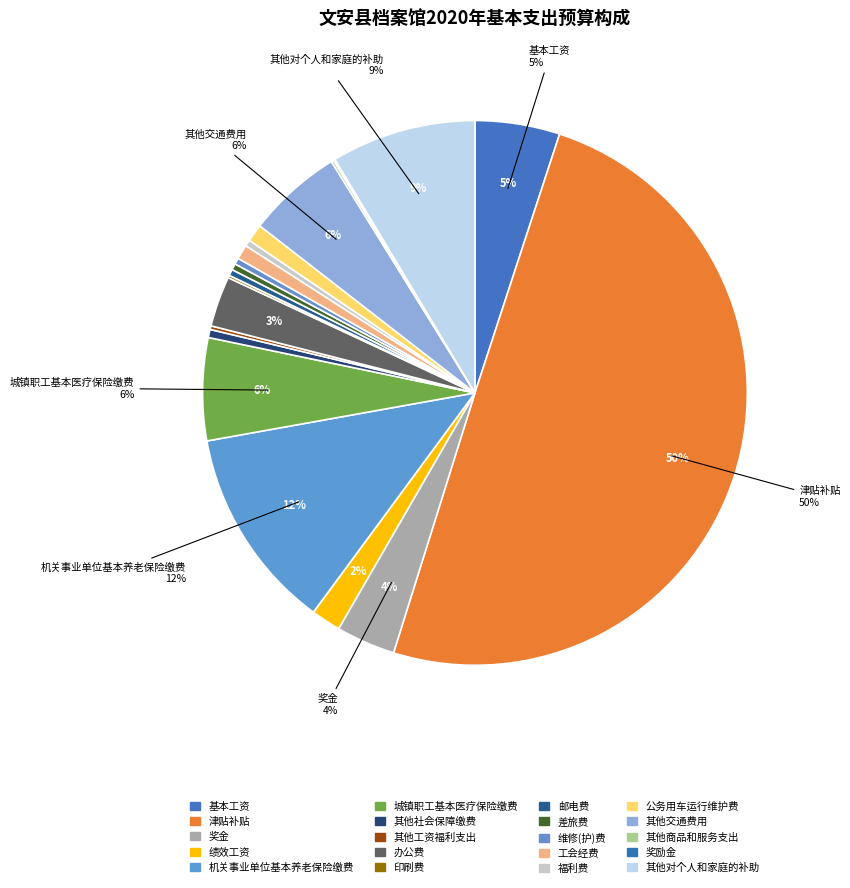

Which has a higher value, 津贴补贴 or 邮电费?

津贴补贴